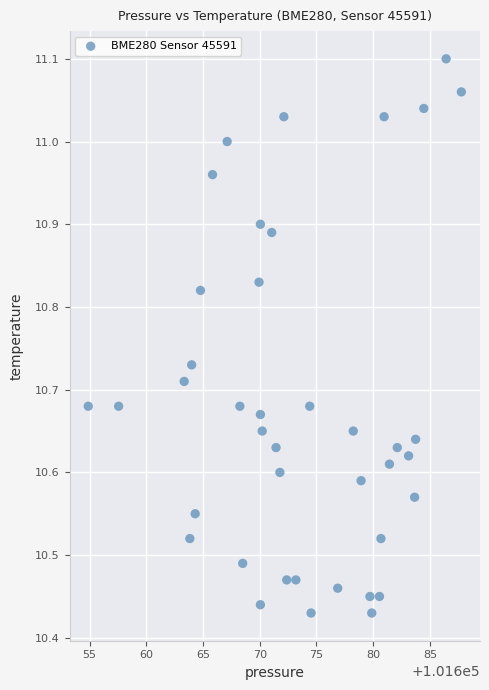

What is the range of Y values (max minus min)?

0.7